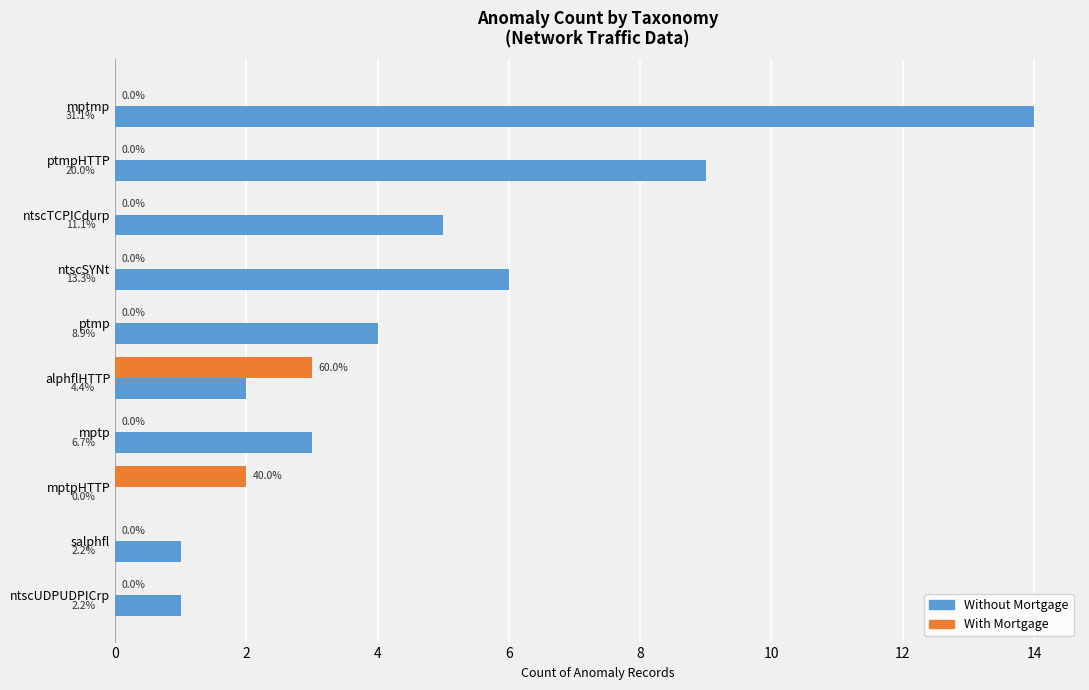

How many bars are there in each group?

2